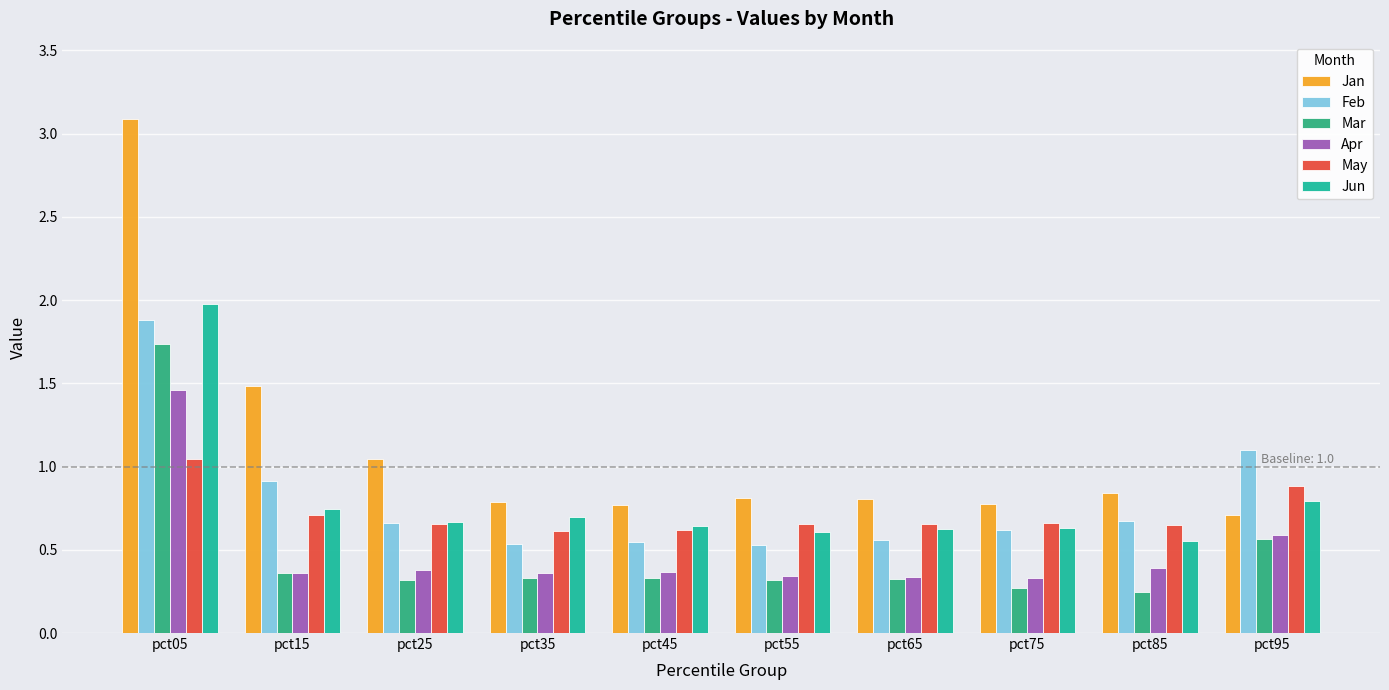

What is the maximum value shown in the chart?

3.1